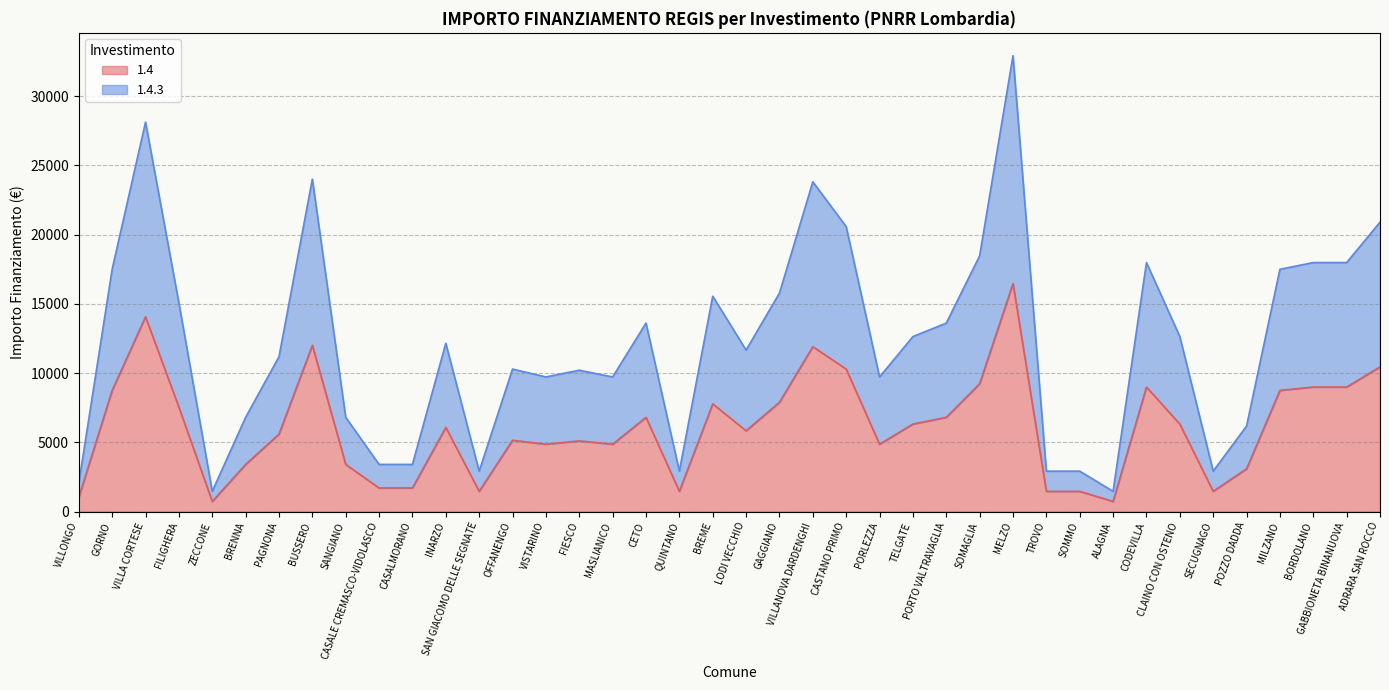

Which series has the largest total across all categories?

1.4.3